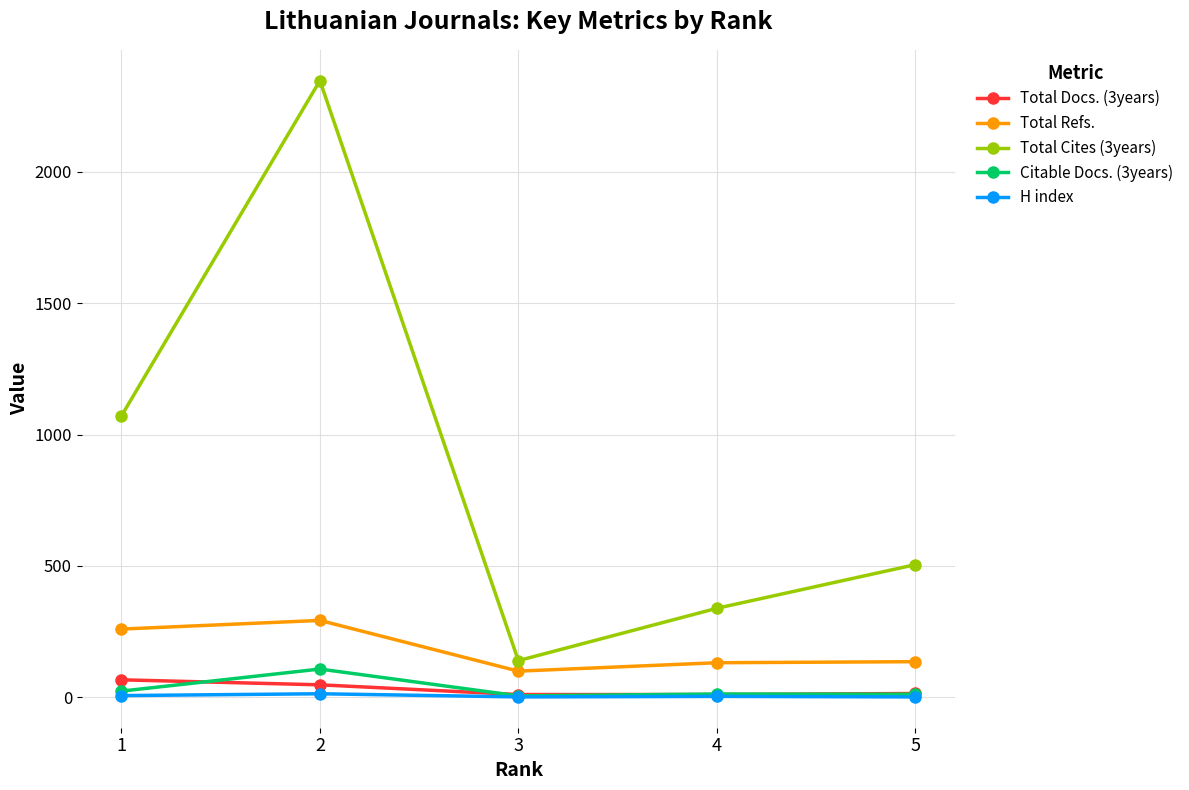

True or false: Total Cites (3years) and Citable Docs. (3years) cross at least once.

False